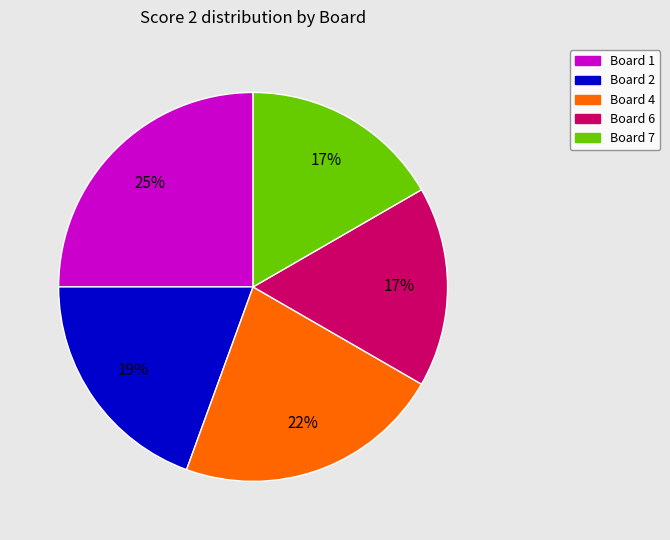

The Board 1 slice represents 32% of the pie. True or false?

False